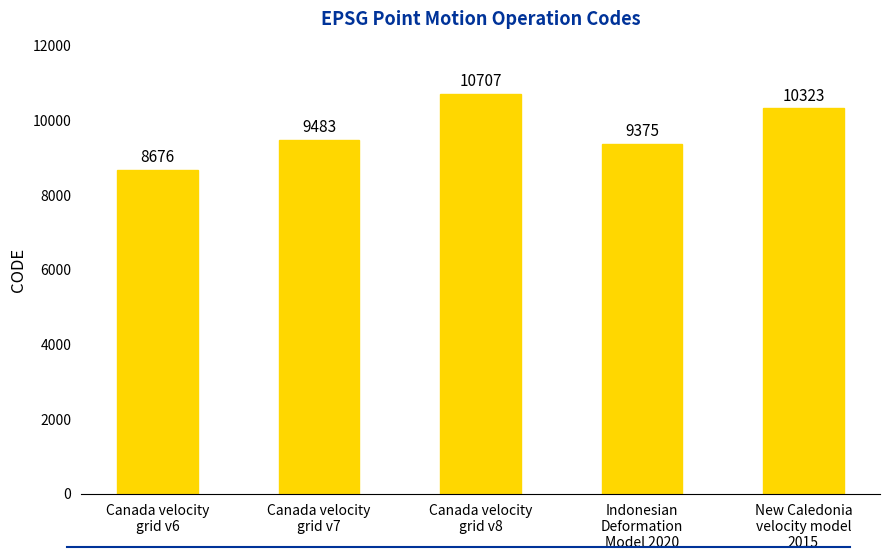

What is the minimum value shown in the chart?

8676